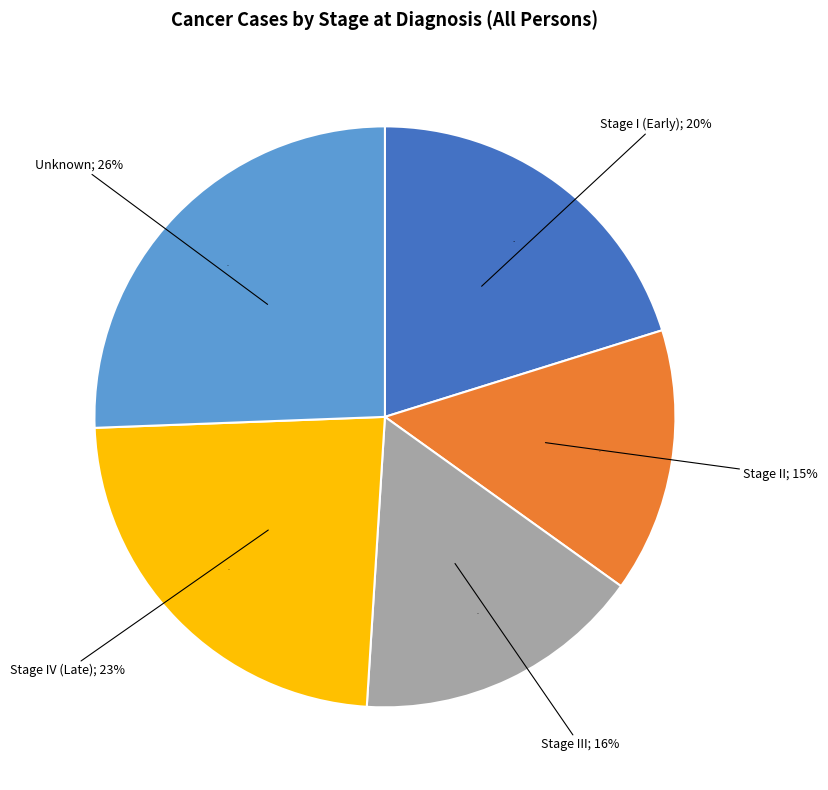

Does Stage IV (Late) represent more than half of the total?

No